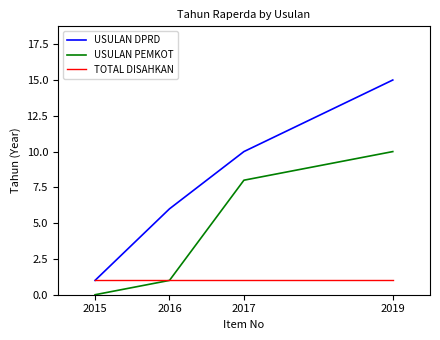

What is the spread (max minus min) of values at 2016?

5